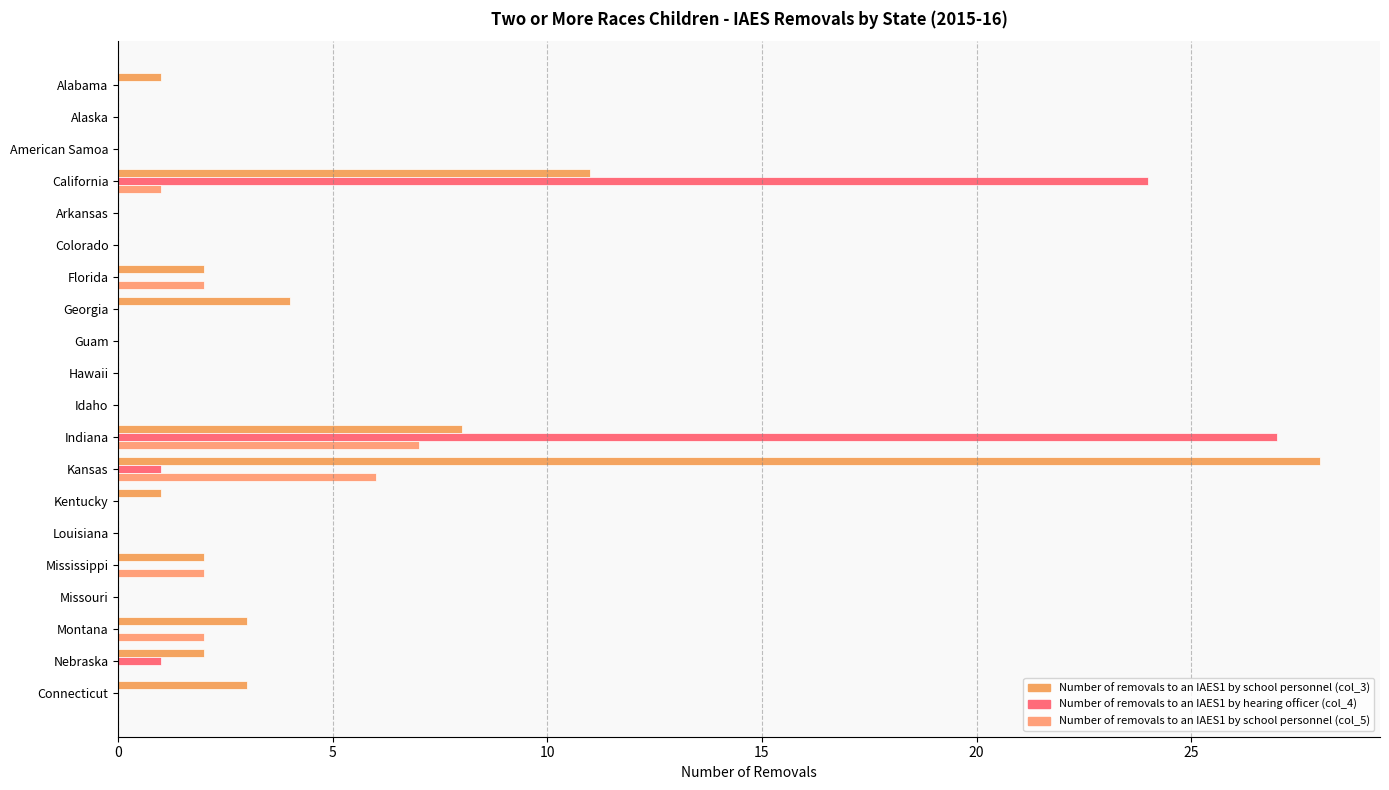

Count the number of data series in this chart.

3